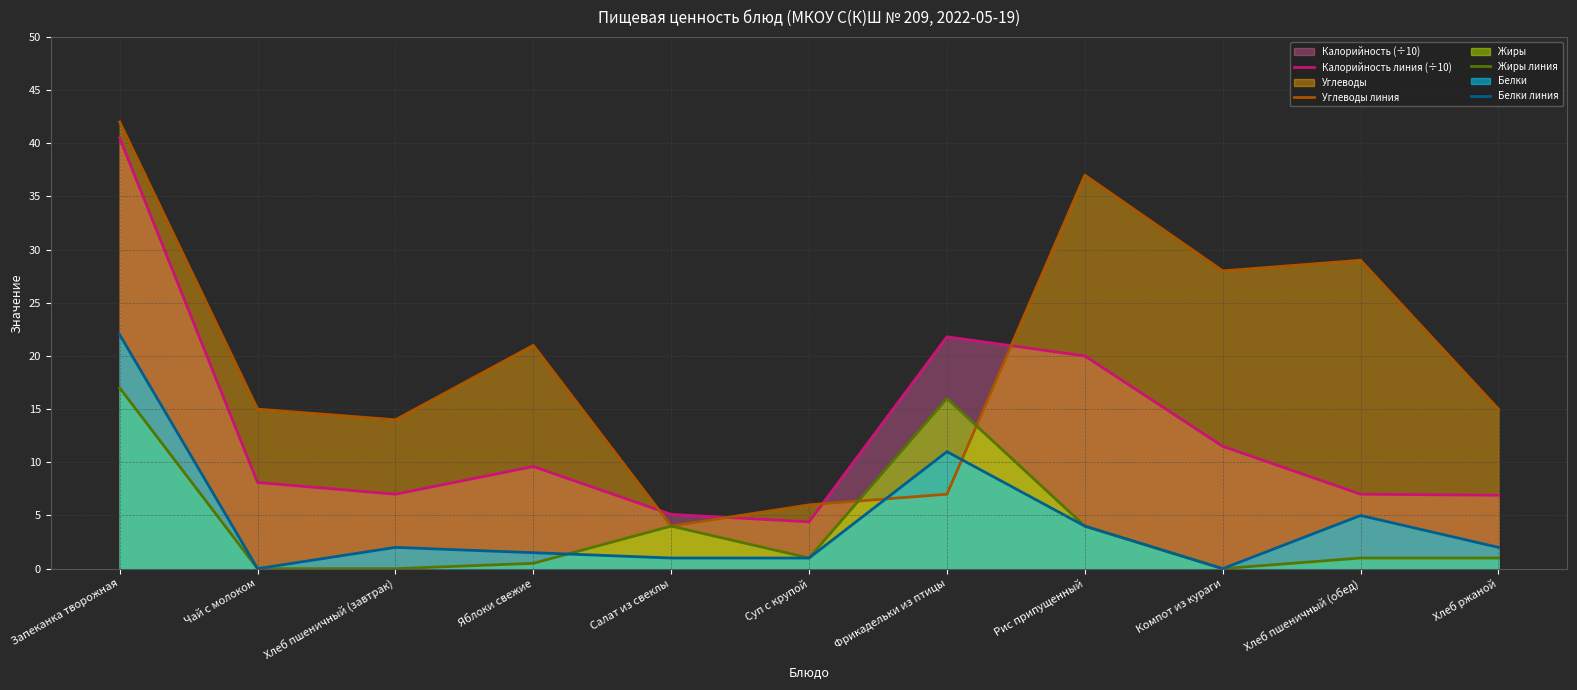

What is the label of the 6th point from the left?

Суп с крупой